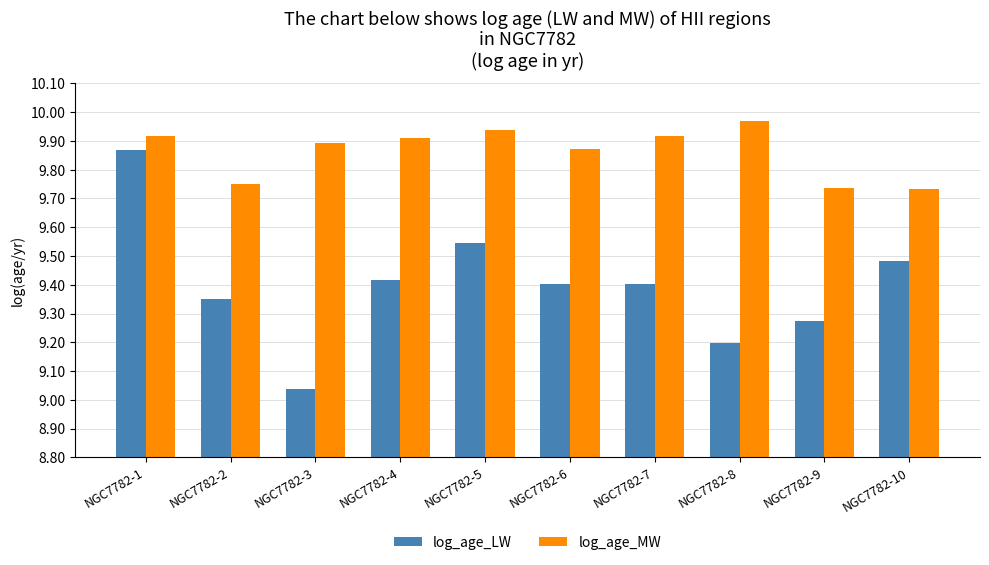

Which series has the widest spread of values?

log_age_LW